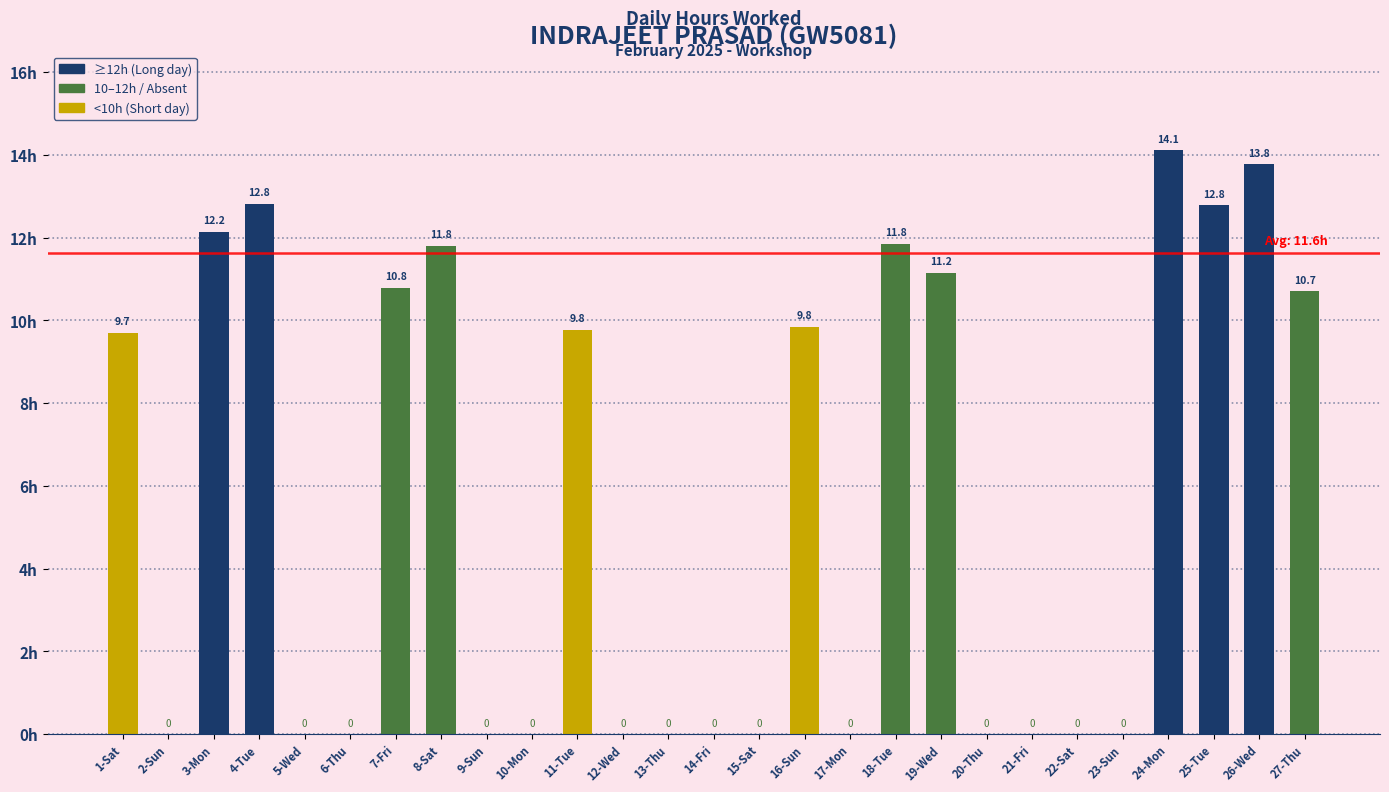

Are the bars horizontal?

No